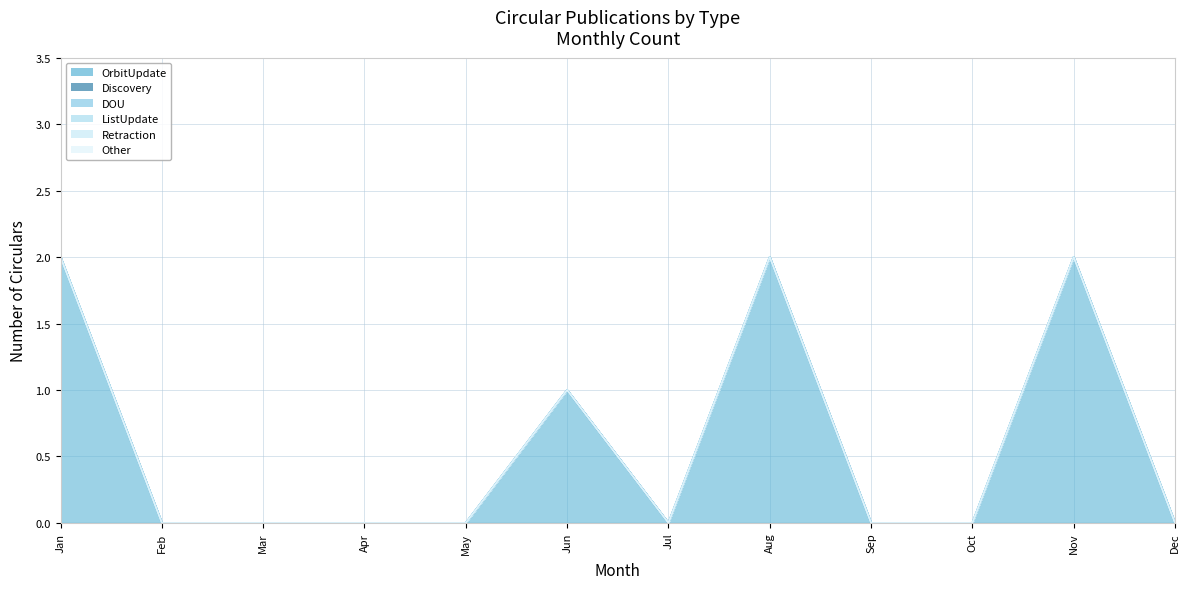

At which category is the sum across all series the highest?

Jan